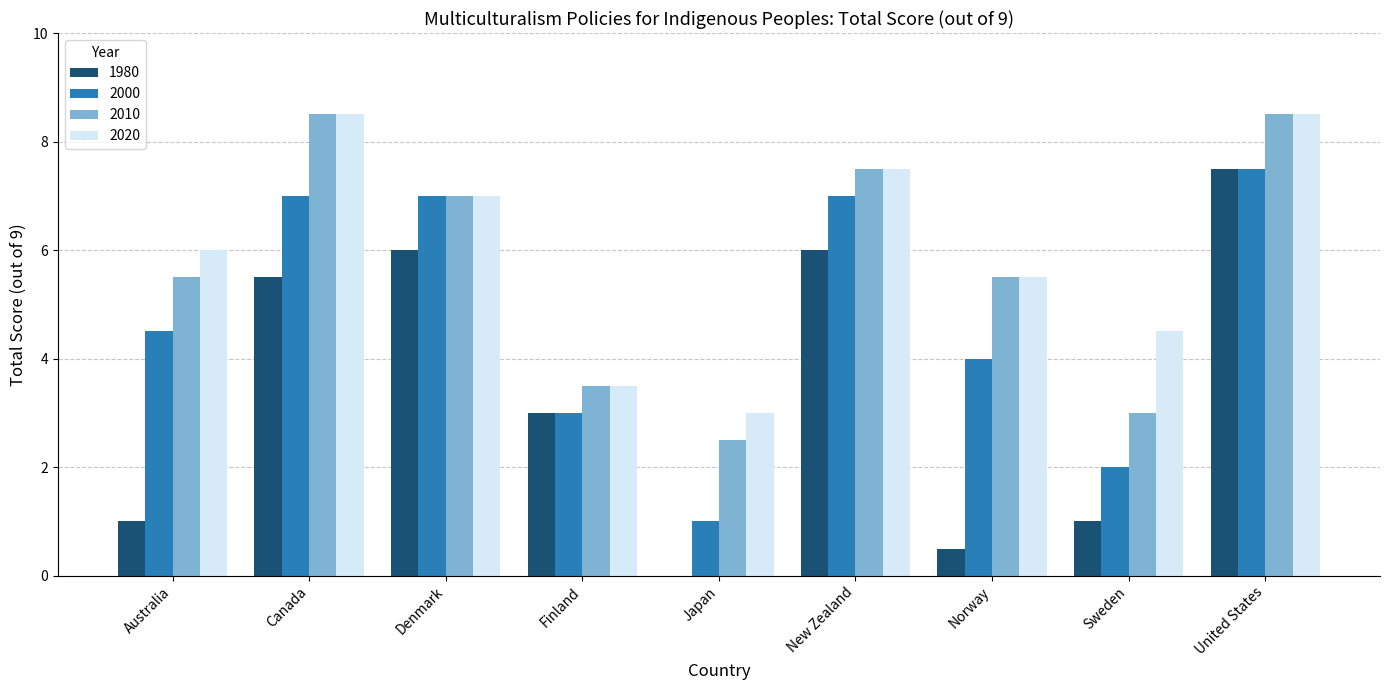

What is the approximate value of 2010 at New Zealand?

7.5